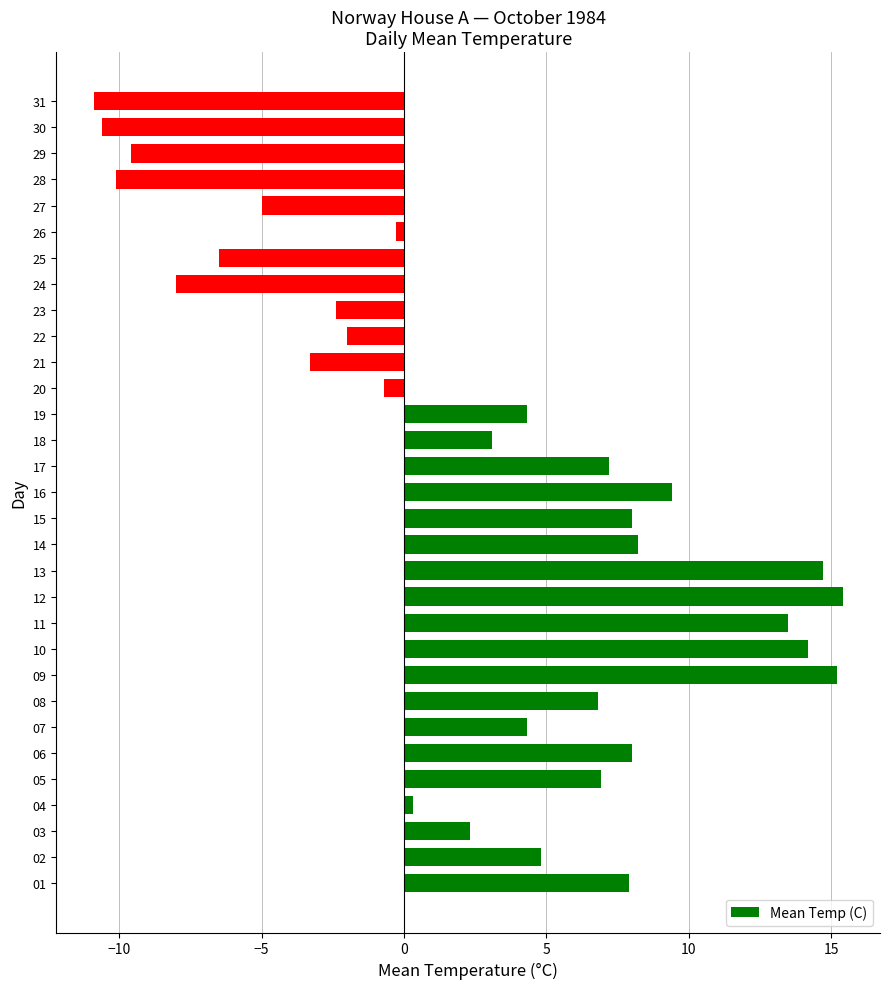

How many data points are less than 4?

15